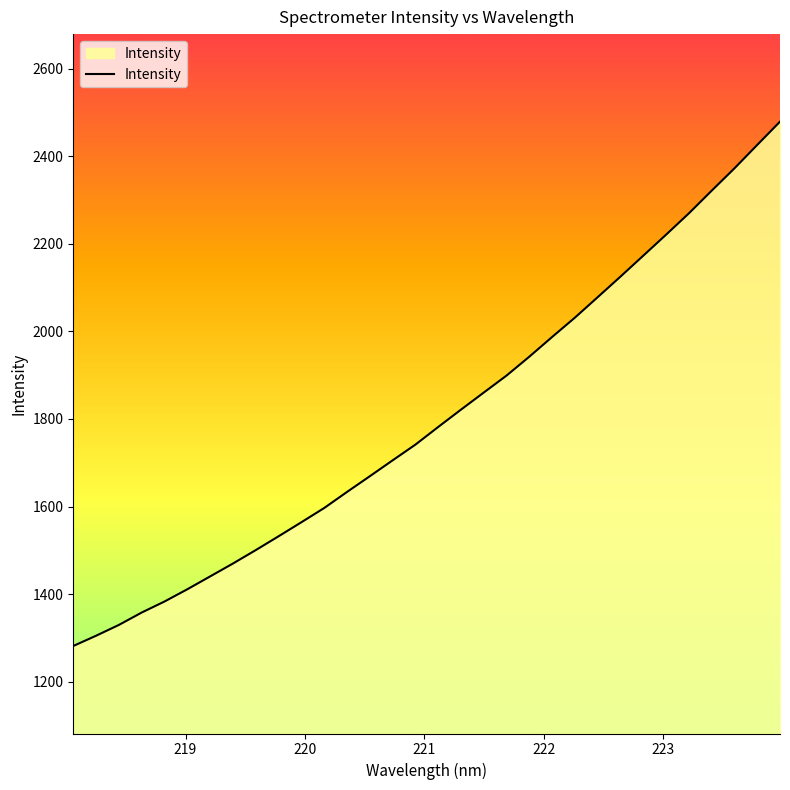

What is the difference between the maximum and minimum values?

1198.1